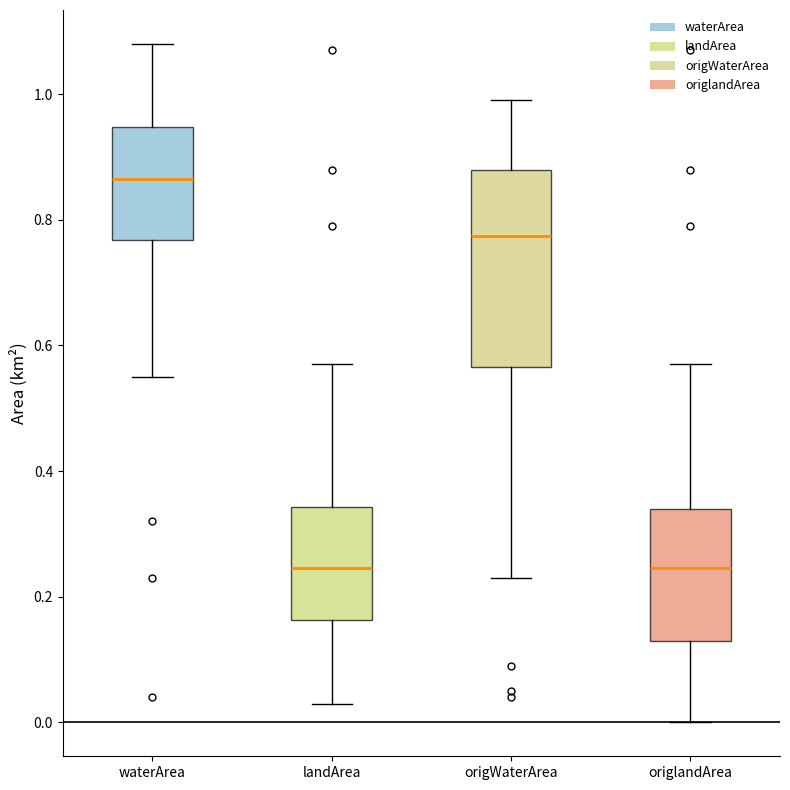

Which box has the highest median line?

waterArea